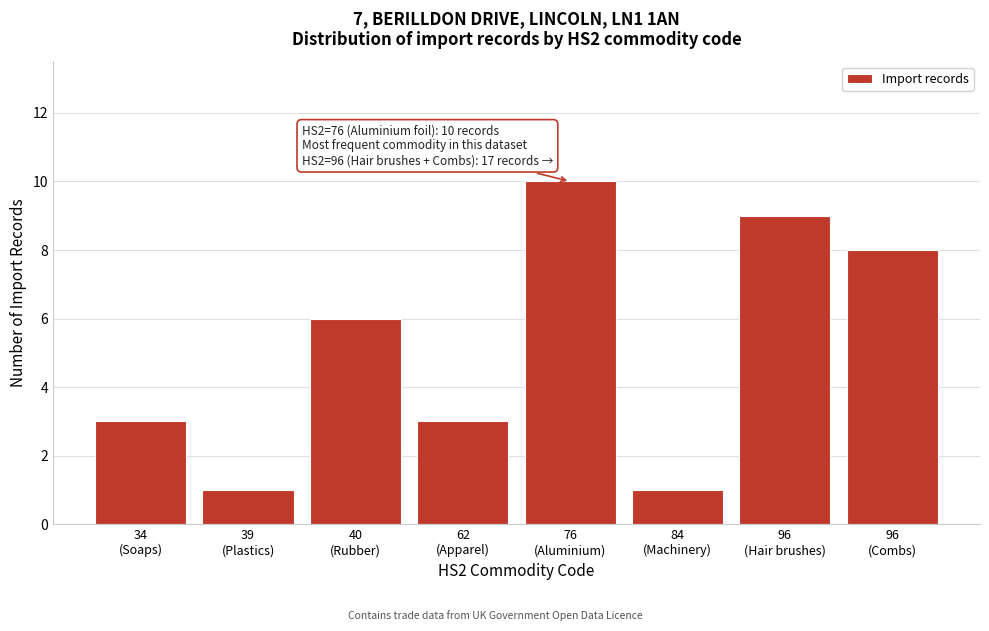

Reading right to left, list all the values displayed in this chart.

8	9	1	10	3	6	1	3